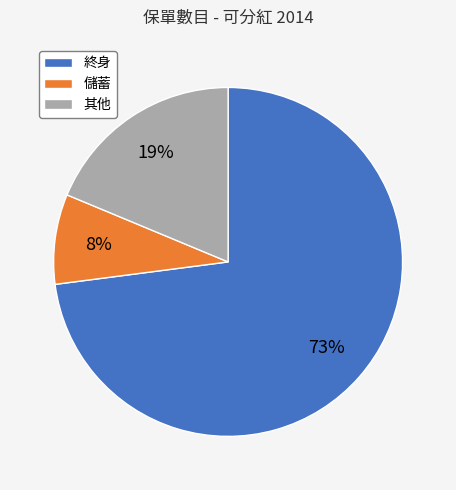

How many slices are in this pie chart?

3